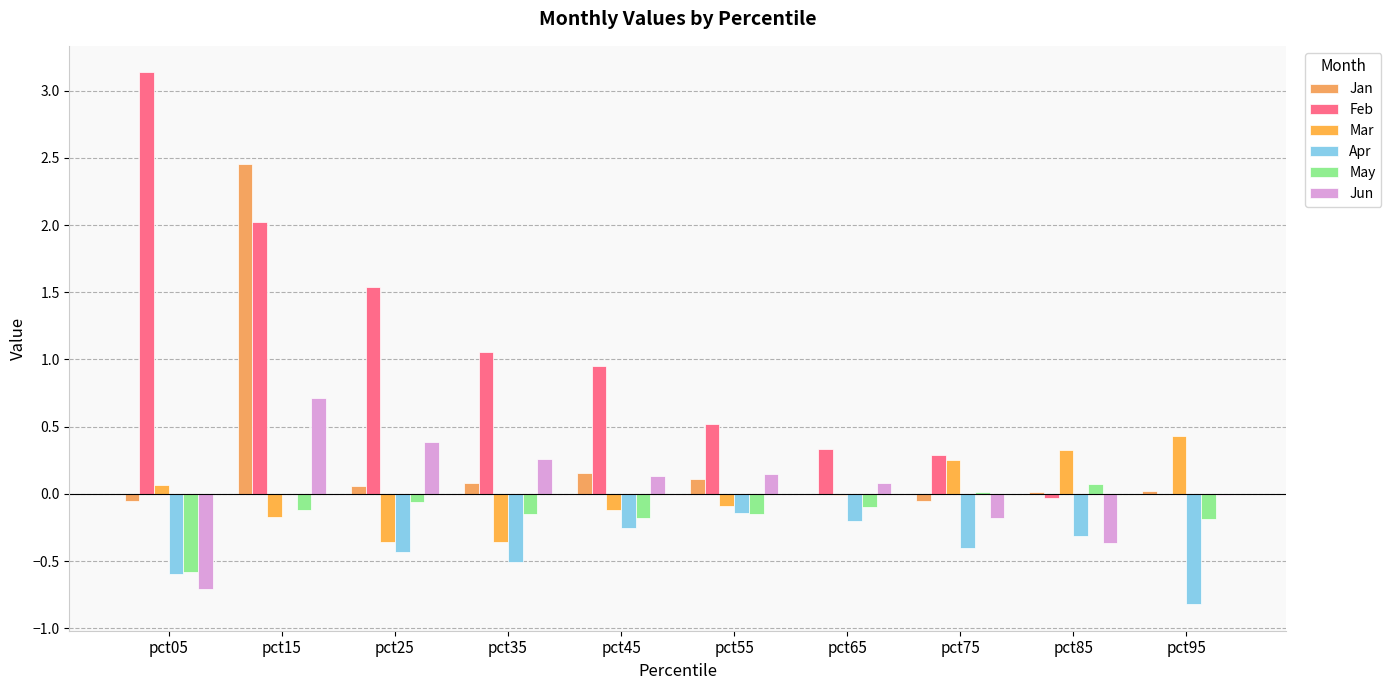

Count the number of data series in this chart.

6